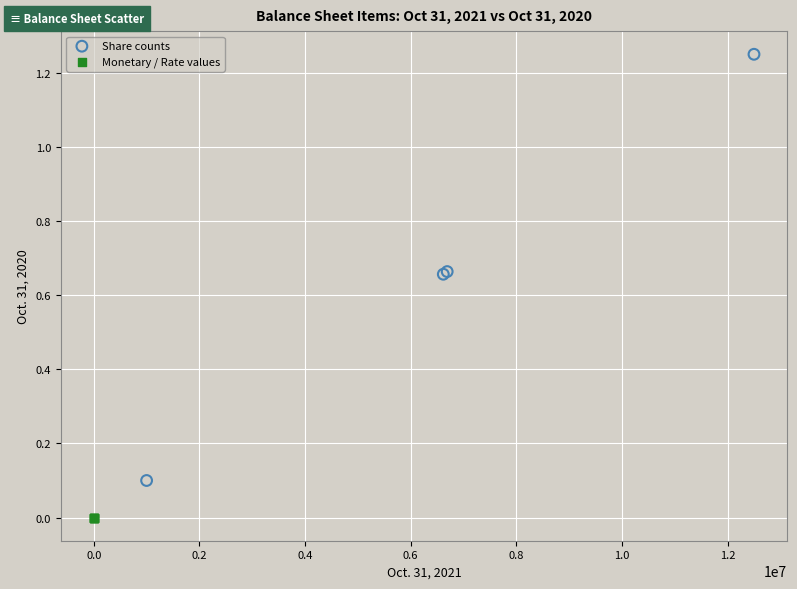

Which series reaches the maximum Y coordinate?

Share counts